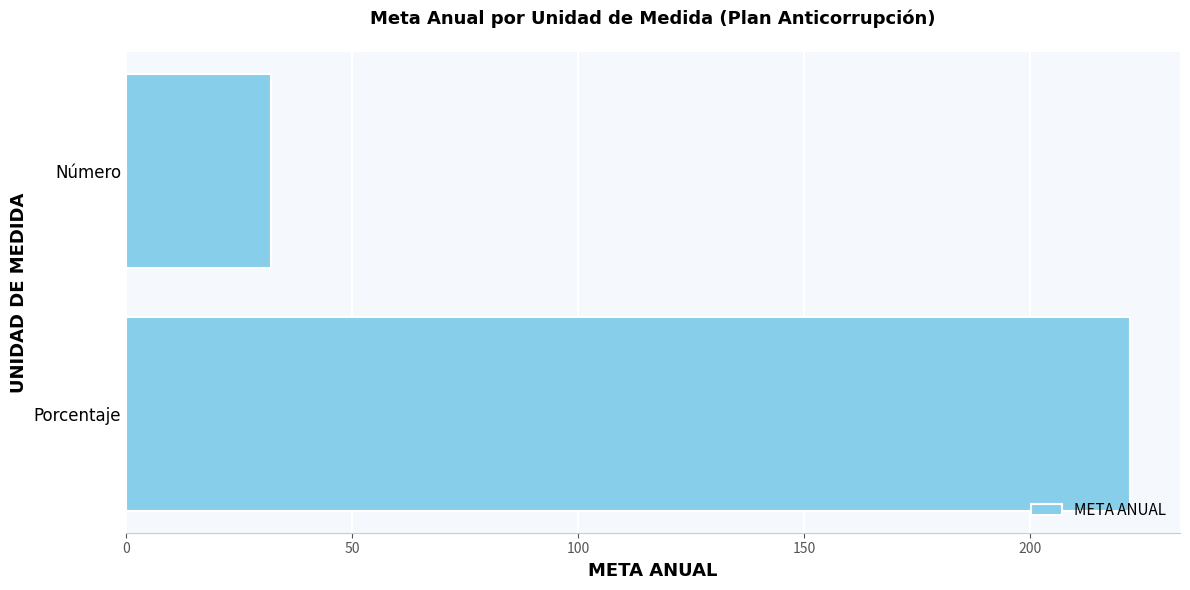

What is the difference between the maximum and minimum values?

190